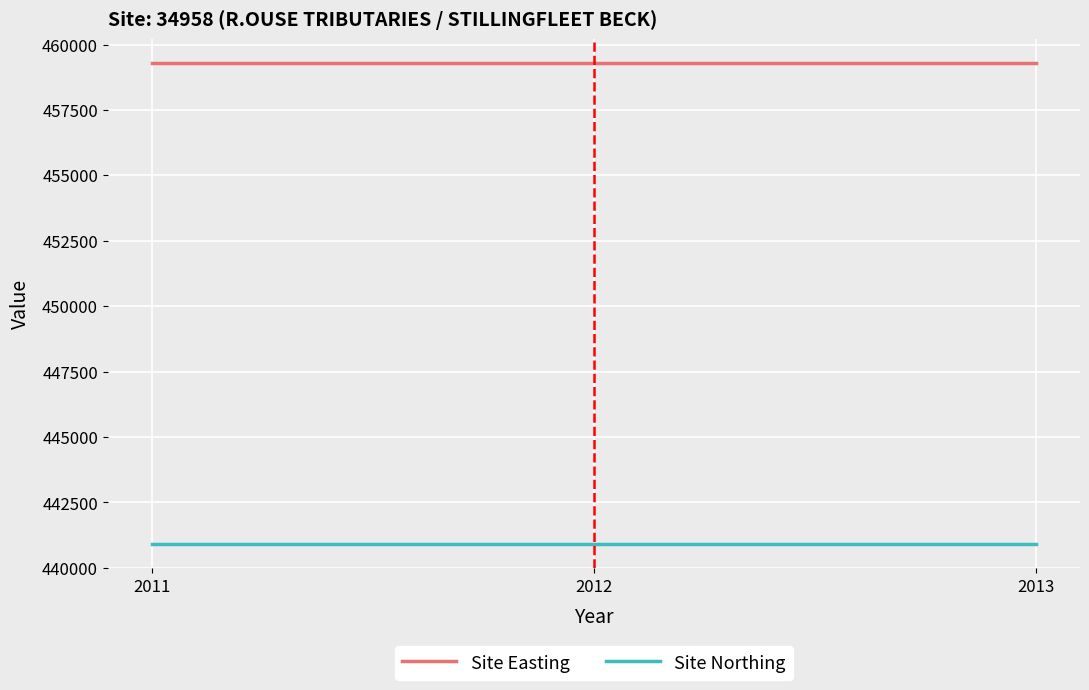

List the series in order of their peak value, highest first.

Site Easting, Site Northing